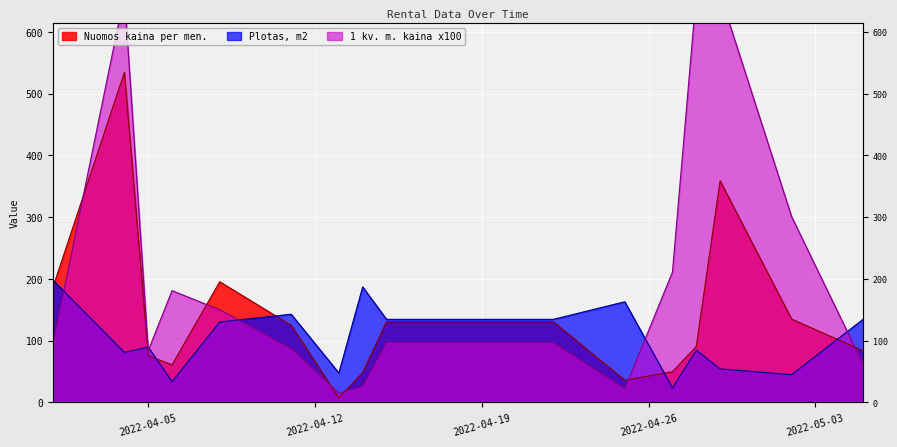

What is the sum of the Nuomos kaina per men. values at 2022-04-14 and 2022-04-27?

98.4